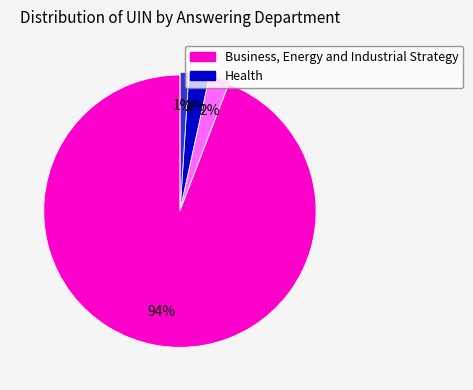

Does any single category account for the majority?

Yes